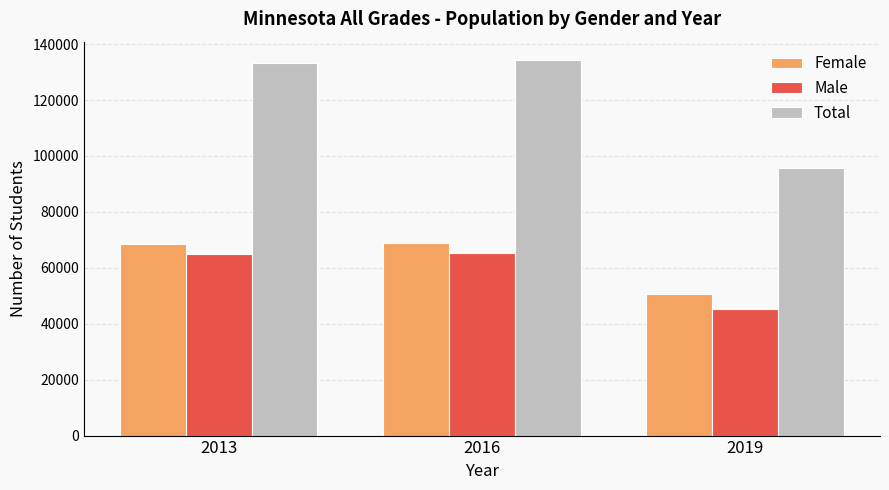

How many values in the Total series are below 133384?

1